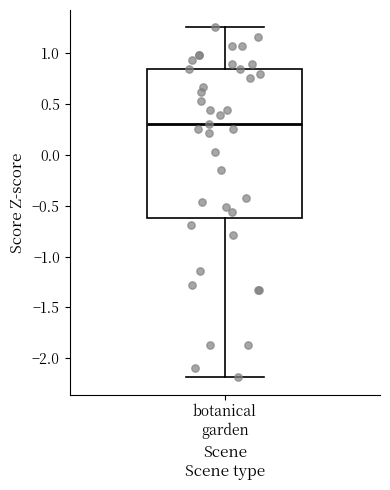

Read this box plot against the y-axis: the position of the median line, the range covered by the box, and the ends of both whiskers. The values are not printed on the chart, so give them approximately, as read against the axis.

median 0.30, box -0.60 to 0.85, whiskers -2.20 to 1.25